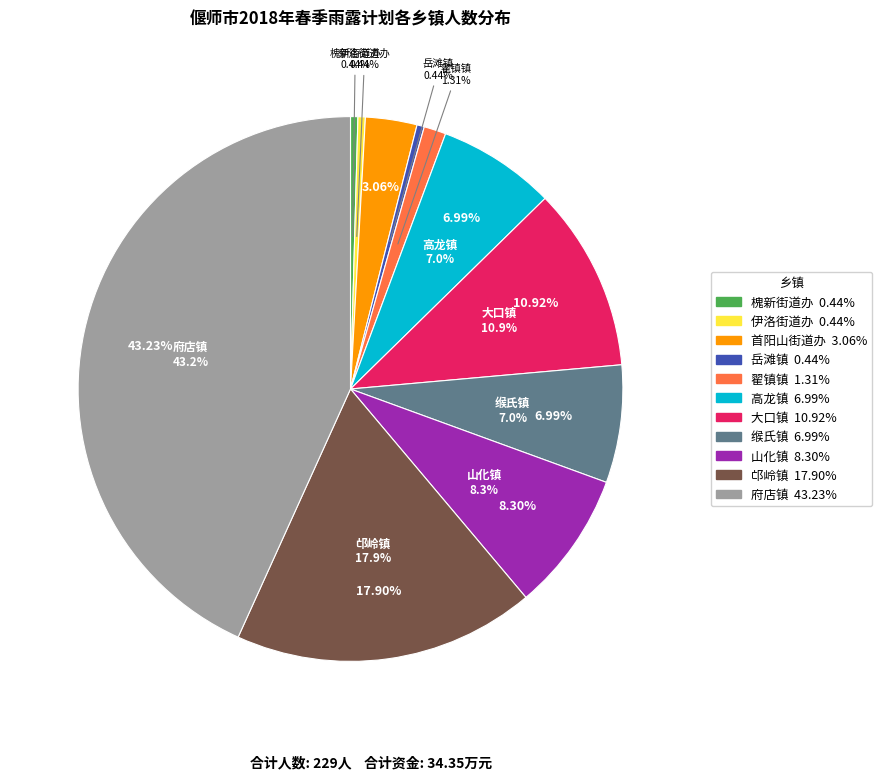

Which slice is the largest?

府店镇